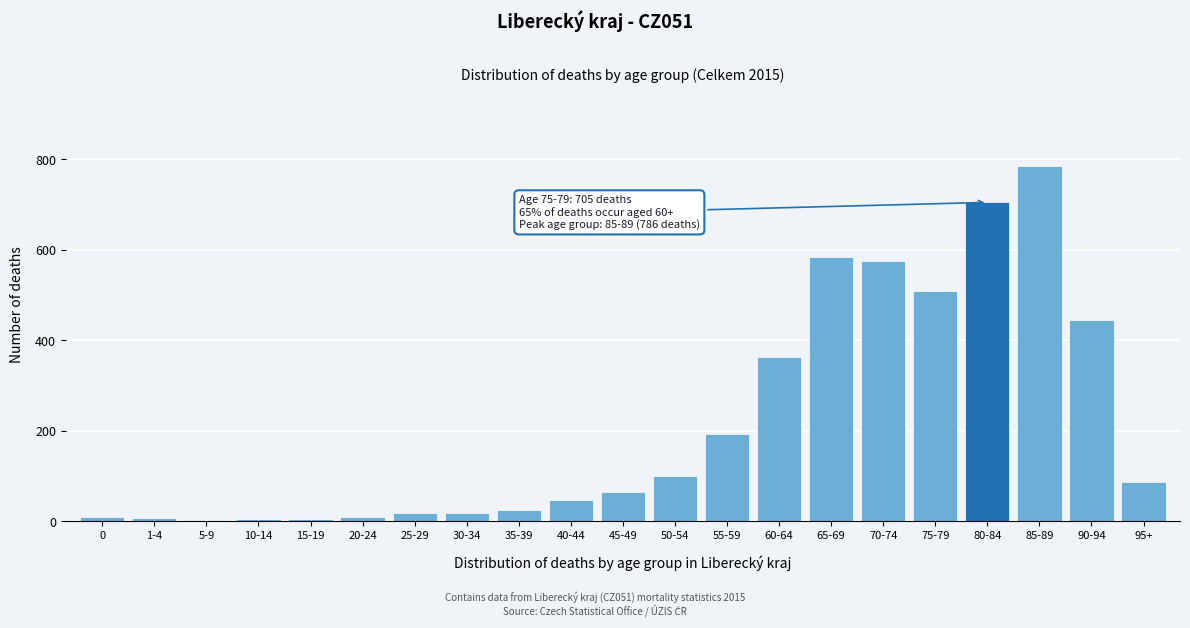

The chart shows a value of 391 at 70-74. True or false?

False